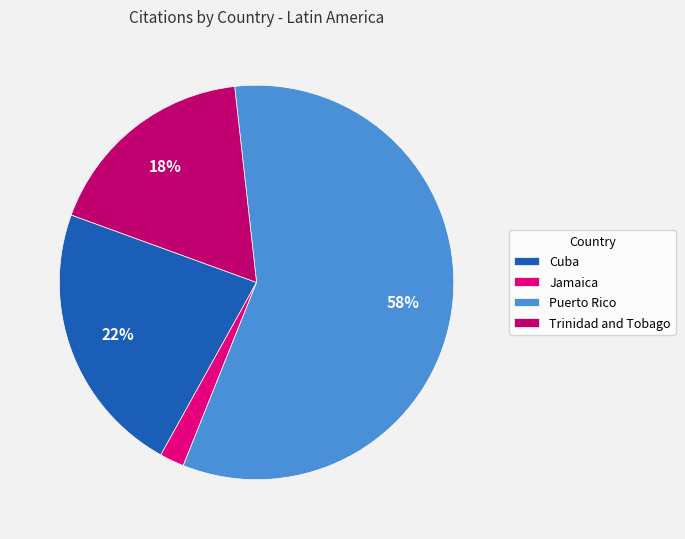

Which has a higher value, Jamaica or Cuba?

Cuba